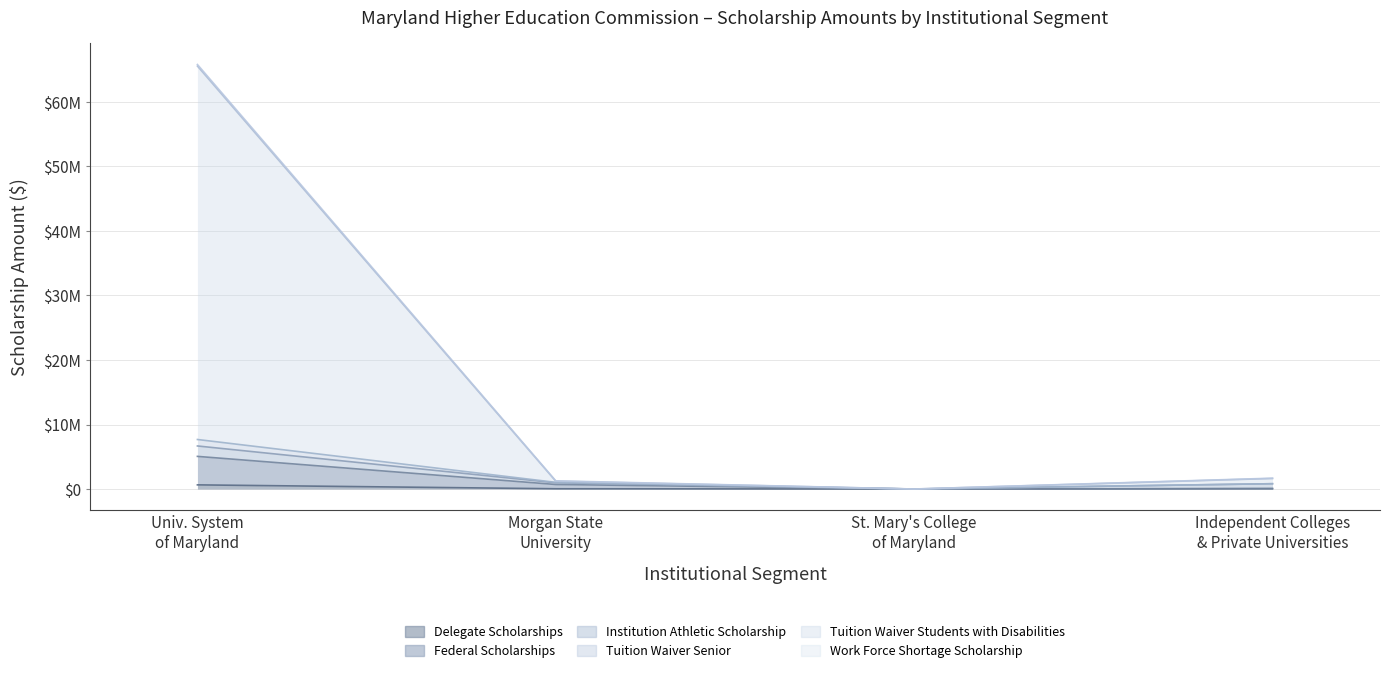

The value of Tuition Waiver Students with Disabilities at St. Mary's College of Maryland is 1763. True or false?

False